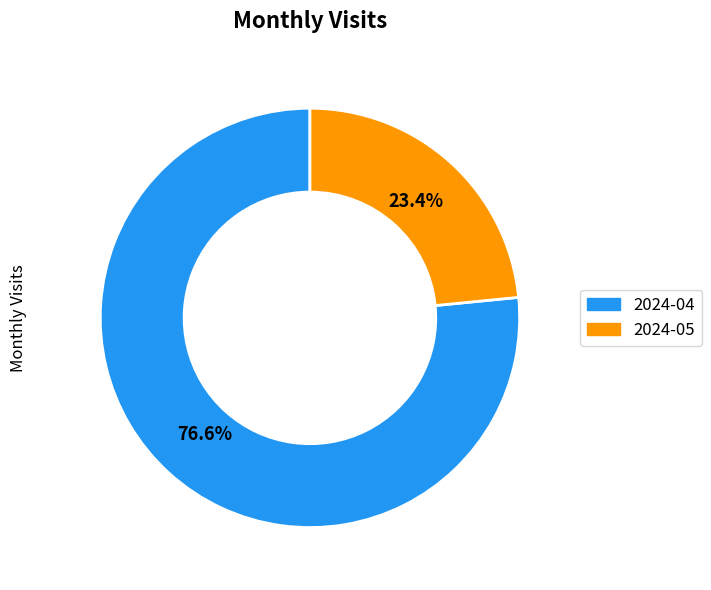

Combined, what portion of the pie is 2024-04 and 2024-05?

100.0%